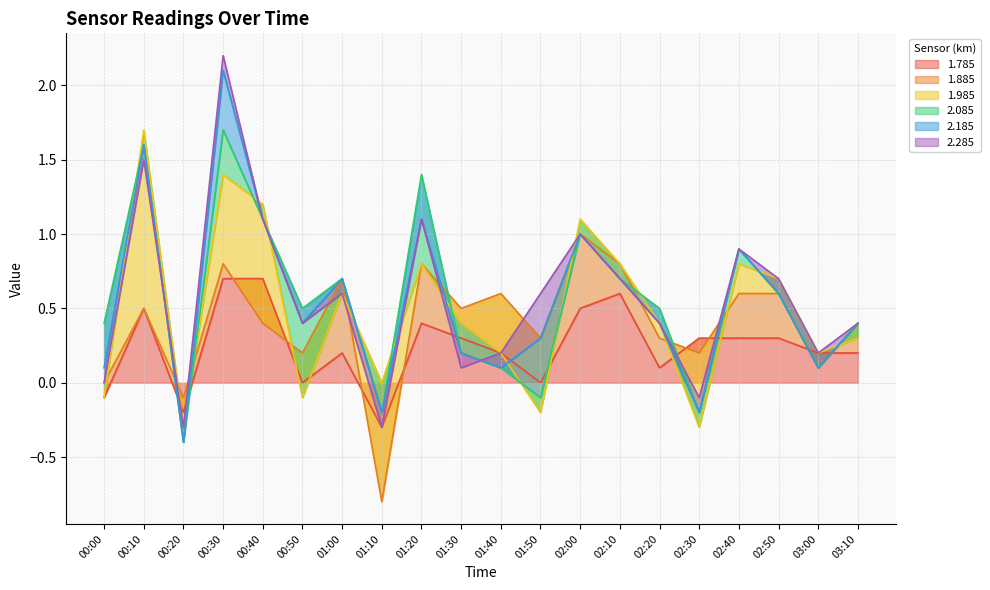

The value of 2.085 at 01:10 is -0.0. True or false?

False